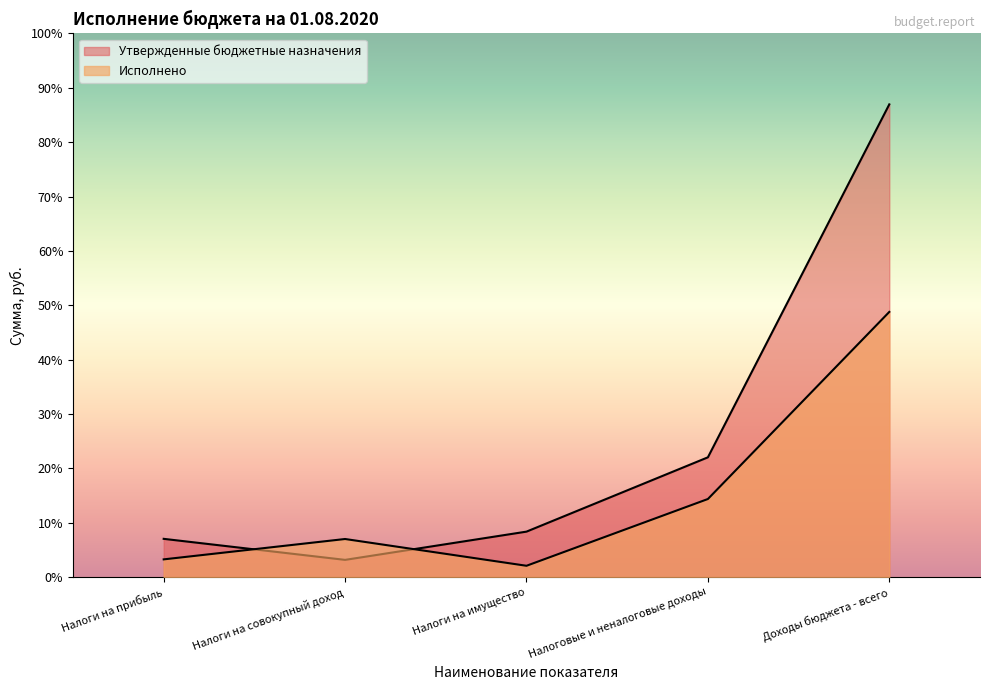

Does the chart display data point markers on the line(s)?

No